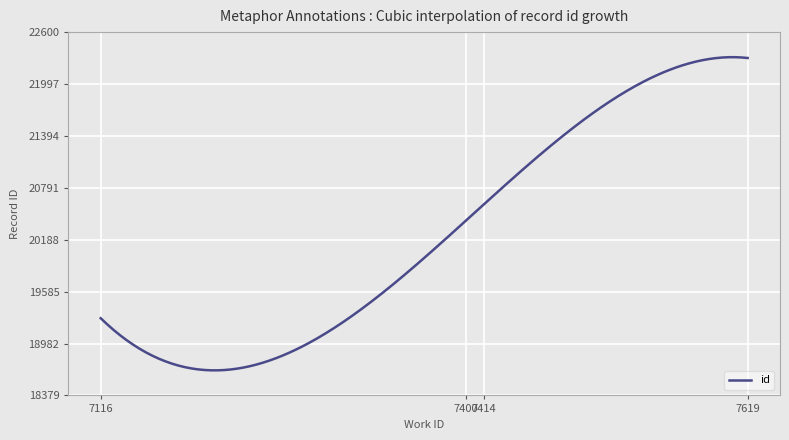

What is the greatest value displayed?

22309.4